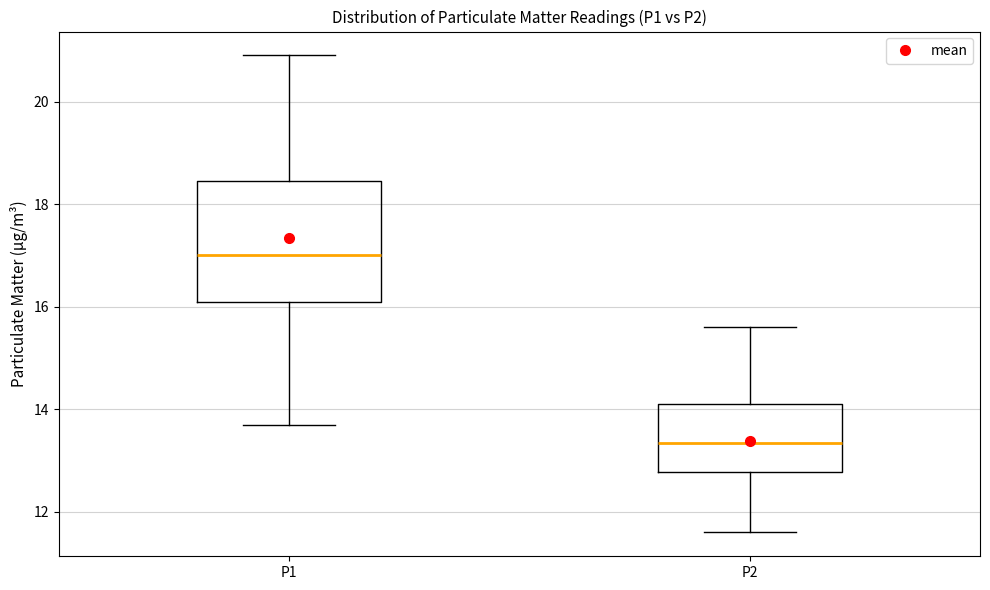

Reading left to right, transcribe this box plot: for each box, give where its median line is, the range the box spans, and where its two whiskers end, as read against the y-axis. The values are not printed on the chart, so give them approximately, as read against the axis.

P1: median 17.0, box 16.2 to 18.4, whiskers 13.8 to 21.0
P2: median 13.4, box 12.8 to 14.2, whiskers 11.6 to 15.6